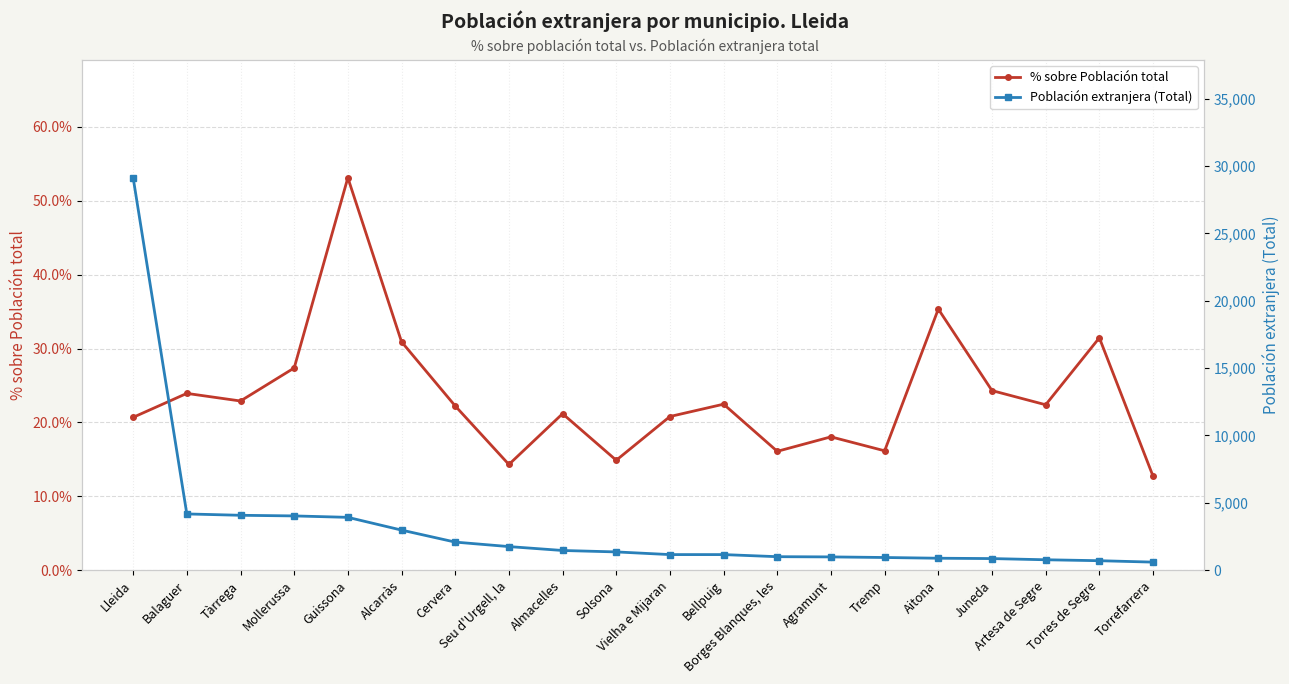

Reading left to right, transcribe all the data shown in this chart.

% sobre Población total: 20.7	23.9	22.9	27.4	53.1	30.9	22.2	14.3	21.2	14.9	20.8	22.5	16.1	18.1	16.2	35.3	24.3	22.4	31.4	12.7
Población extranjera (Total): 29129.0	4178.0	4078.0	4031.0	3925.0	2979.0	2088.0	1755.0	1466.0	1359.0	1161.0	1161.0	1005.0	989.0	945.0	891.0	865.0	777.0	707.0	602.0